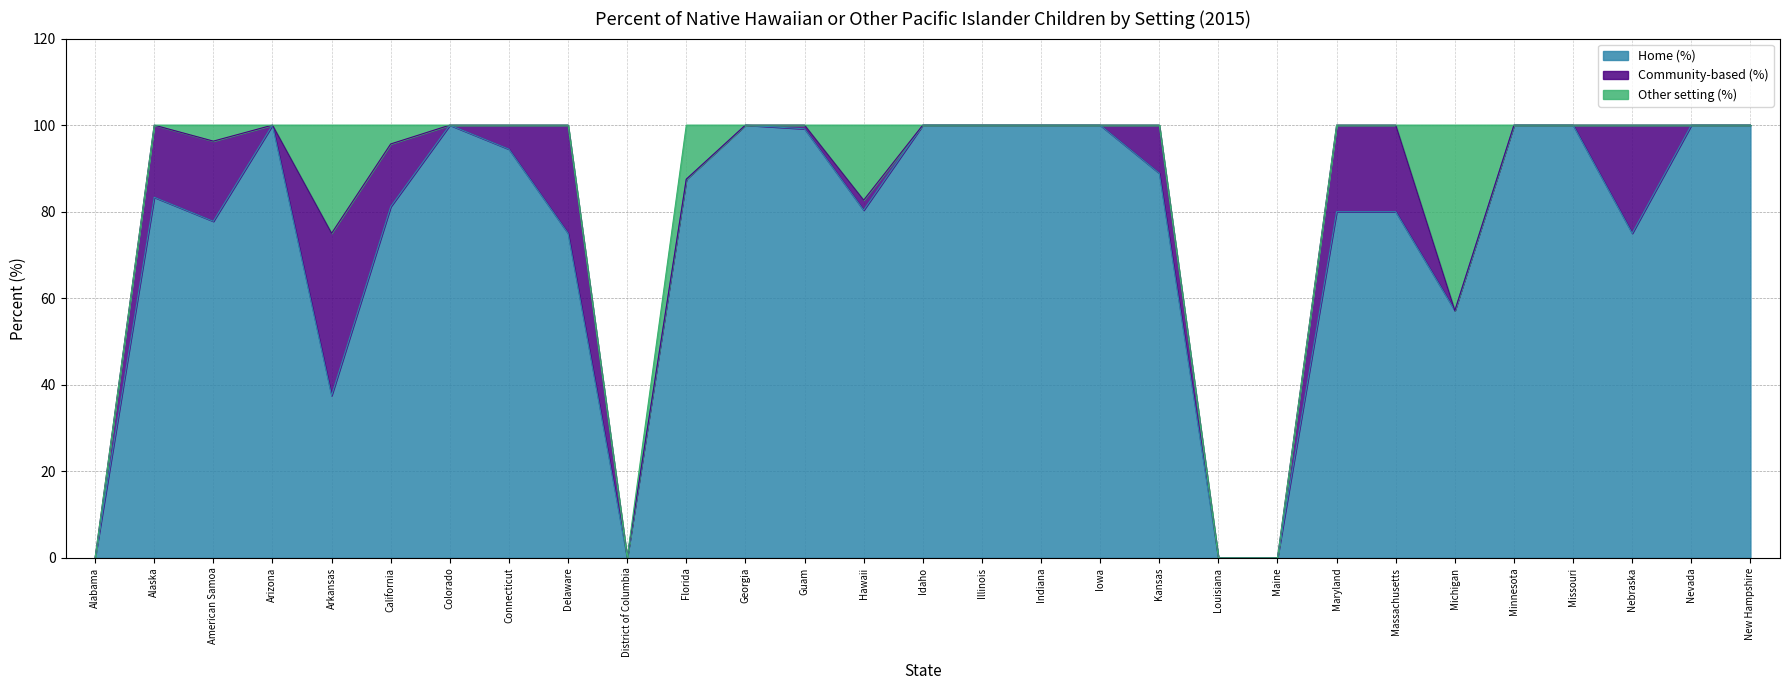

Which series changed the most between Maine and New Hampshire?

Home (%)